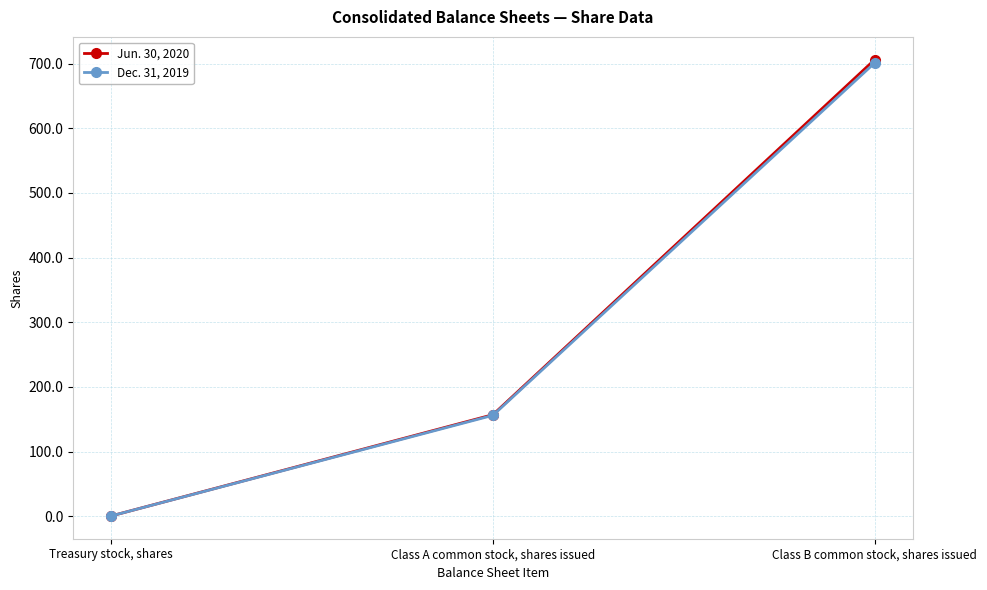

What is the total value across all series at Class B common stock, shares issued?

1407.0